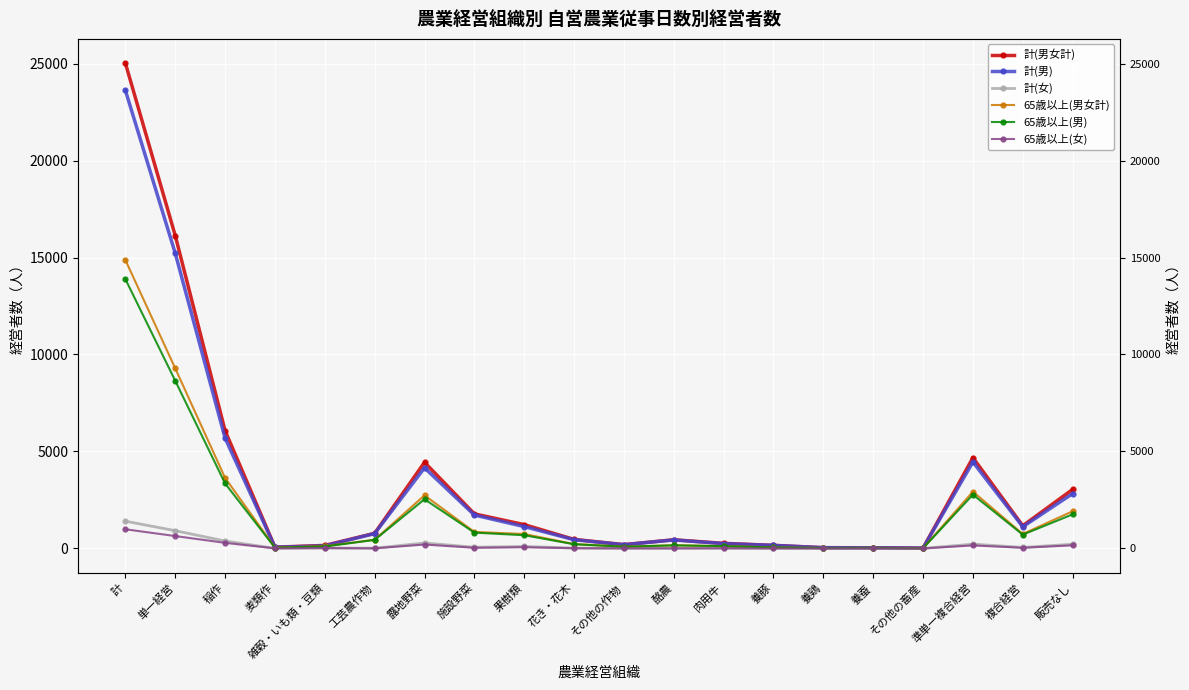

Which category has the lowest value across all series?

養鶏